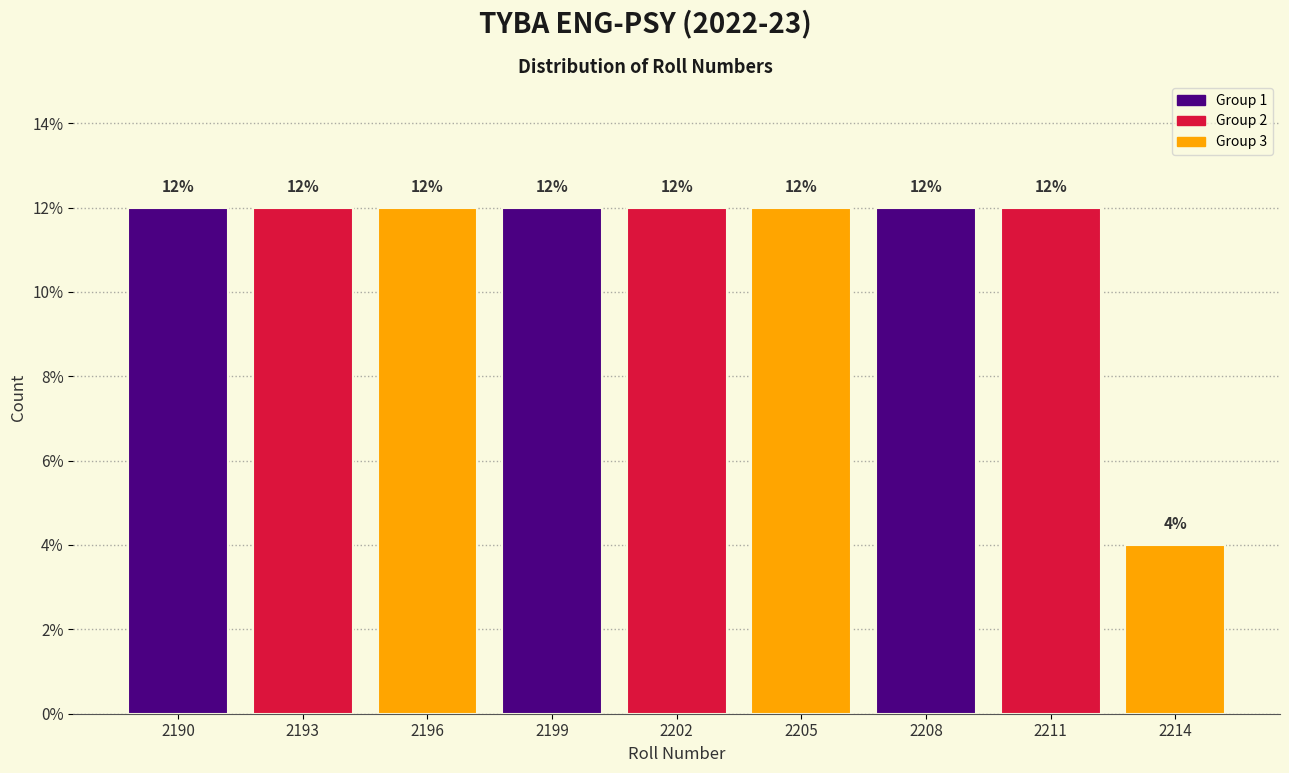

Reading left to right, list all the values displayed in this chart.

2190=12	2193=12	2196=12	2199=12	2202=12	2205=12	2208=12	2211=12	2214=4